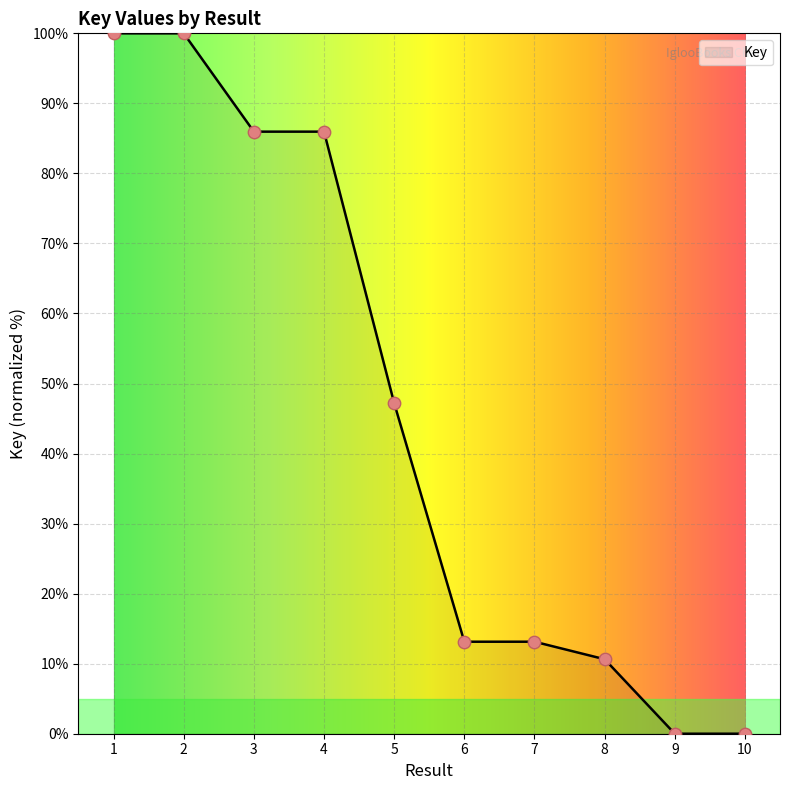

What is the ratio of the value at 5 to the value at 7?

3.6